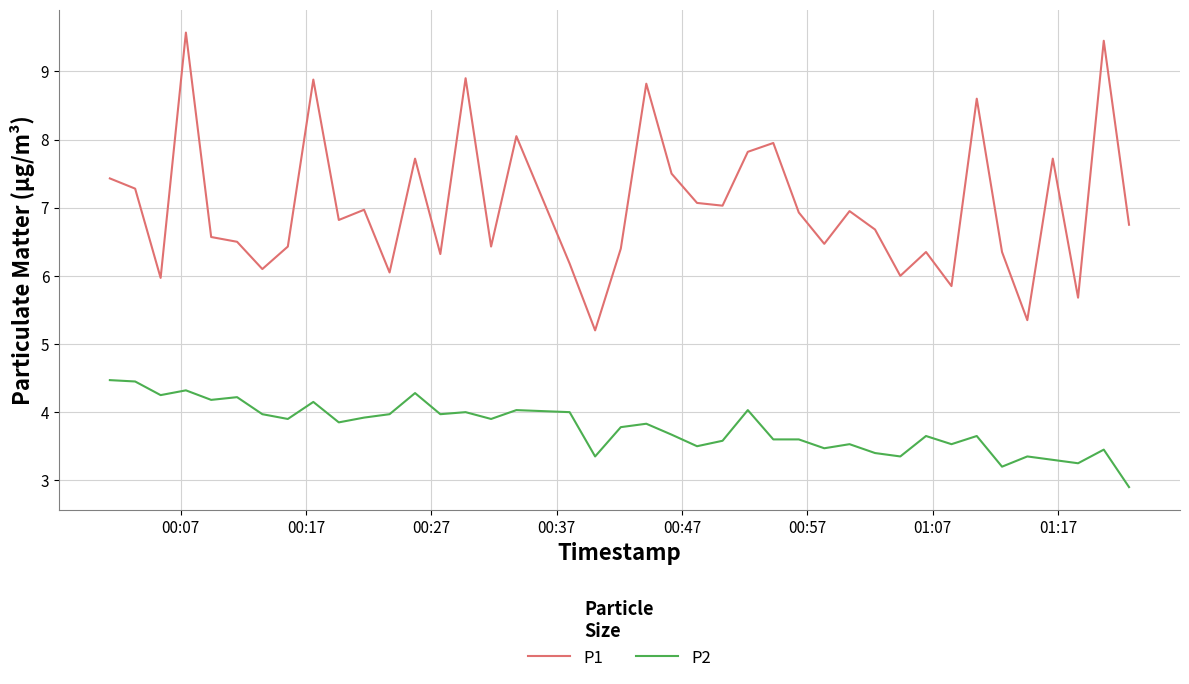

True or false: P2 and P1 cross at least once.

False